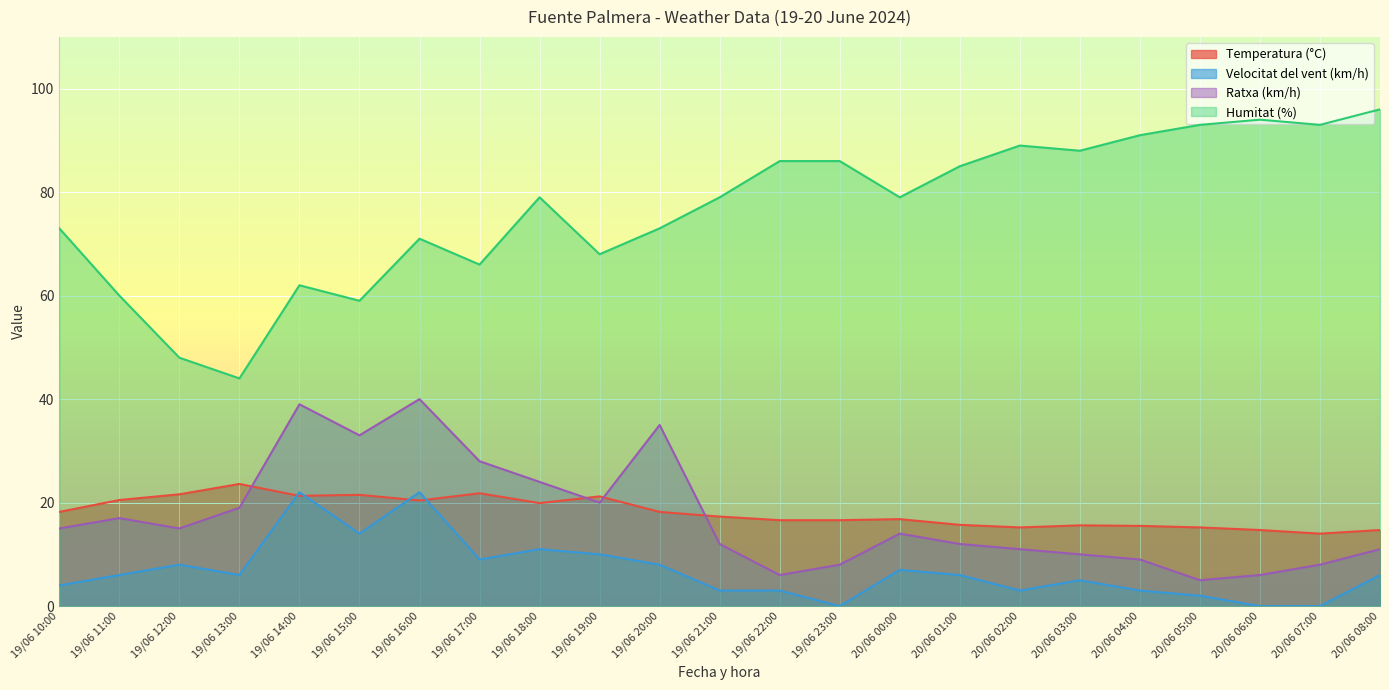

Reading left to right, list all the values displayed in this chart.

Temperatura (°C): 19/06 10:00=18.2	19/06 11:00=20.5	19/06 12:00=21.6	19/06 13:00=23.6	19/06 14:00=21.3	19/06 15:00=21.5	19/06 16:00=20.4	19/06 17:00=21.8	19/06 18:00=19.9	19/06 19:00=21.2	19/06 20:00=18.2	19/06 21:00=17.3	19/06 22:00=16.6	19/06 23:00=16.6	20/06 00:00=16.8	20/06 01:00=15.7	20/06 02:00=15.2	20/06 03:00=15.6	20/06 04:00=15.5	20/06 05:00=15.2	20/06 06:00=14.7	20/06 07:00=14.0	20/06 08:00=14.7
Velocitat del vent (km/h): 19/06 10:00=4.0	19/06 11:00=6.0	19/06 12:00=8.0	19/06 13:00=6.0	19/06 14:00=22.0	19/06 15:00=14.0	19/06 16:00=22.0	19/06 17:00=9.0	19/06 18:00=11.0	19/06 19:00=10.0	19/06 20:00=8.0	19/06 21:00=3.0	19/06 22:00=3.0	19/06 23:00=0.0	20/06 00:00=7.0	20/06 01:00=6.0	20/06 02:00=3.0	20/06 03:00=5.0	20/06 04:00=3.0	20/06 05:00=2.0	20/06 06:00=0.0	20/06 07:00=0.0	20/06 08:00=6.0
Ratxa (km/h): 19/06 10:00=15.0	19/06 11:00=17.0	19/06 12:00=15.0	19/06 13:00=19.0	19/06 14:00=39.0	19/06 15:00=33.0	19/06 16:00=40.0	19/06 17:00=28.0	19/06 18:00=24.0	19/06 19:00=20.0	19/06 20:00=35.0	19/06 21:00=12.0	19/06 22:00=6.0	19/06 23:00=8.0	20/06 00:00=14.0	20/06 01:00=12.0	20/06 02:00=11.0	20/06 03:00=10.0	20/06 04:00=9.0	20/06 05:00=5.0	20/06 06:00=6.0	20/06 07:00=8.0	20/06 08:00=11.0
Humitat (%): 19/06 10:00=73.0	19/06 11:00=60.0	19/06 12:00=48.0	19/06 13:00=44.0	19/06 14:00=62.0	19/06 15:00=59.0	19/06 16:00=71.0	19/06 17:00=66.0	19/06 18:00=79.0	19/06 19:00=68.0	19/06 20:00=73.0	19/06 21:00=79.0	19/06 22:00=86.0	19/06 23:00=86.0	20/06 00:00=79.0	20/06 01:00=85.0	20/06 02:00=89.0	20/06 03:00=88.0	20/06 04:00=91.0	20/06 05:00=93.0	20/06 06:00=94.0	20/06 07:00=93.0	20/06 08:00=96.0